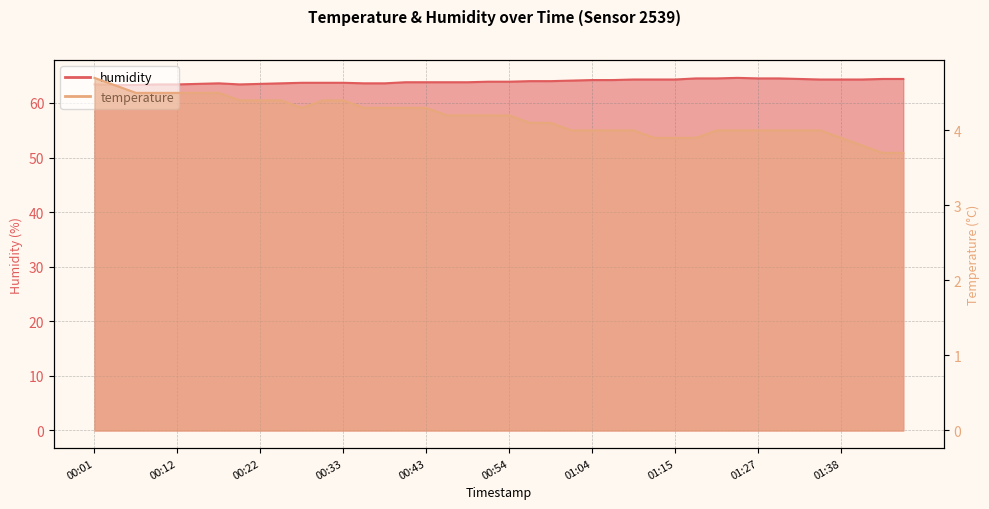

What is the smallest value displayed?

3.7